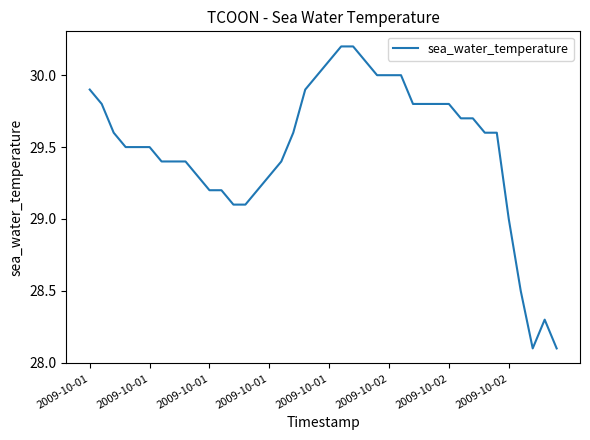

What is the difference between the maximum and minimum values?

2.1